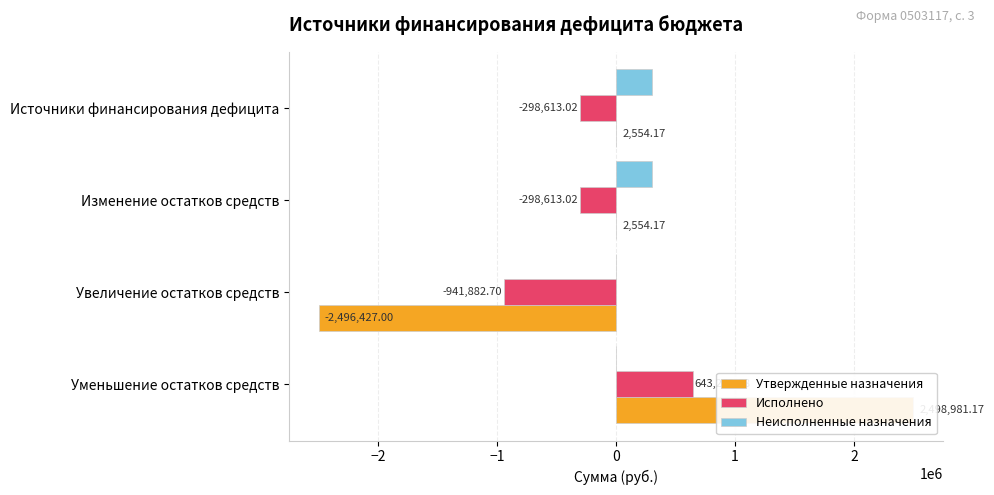

What is the difference between the second highest and minimum values in the Неисполненные назначения series?

301167.2